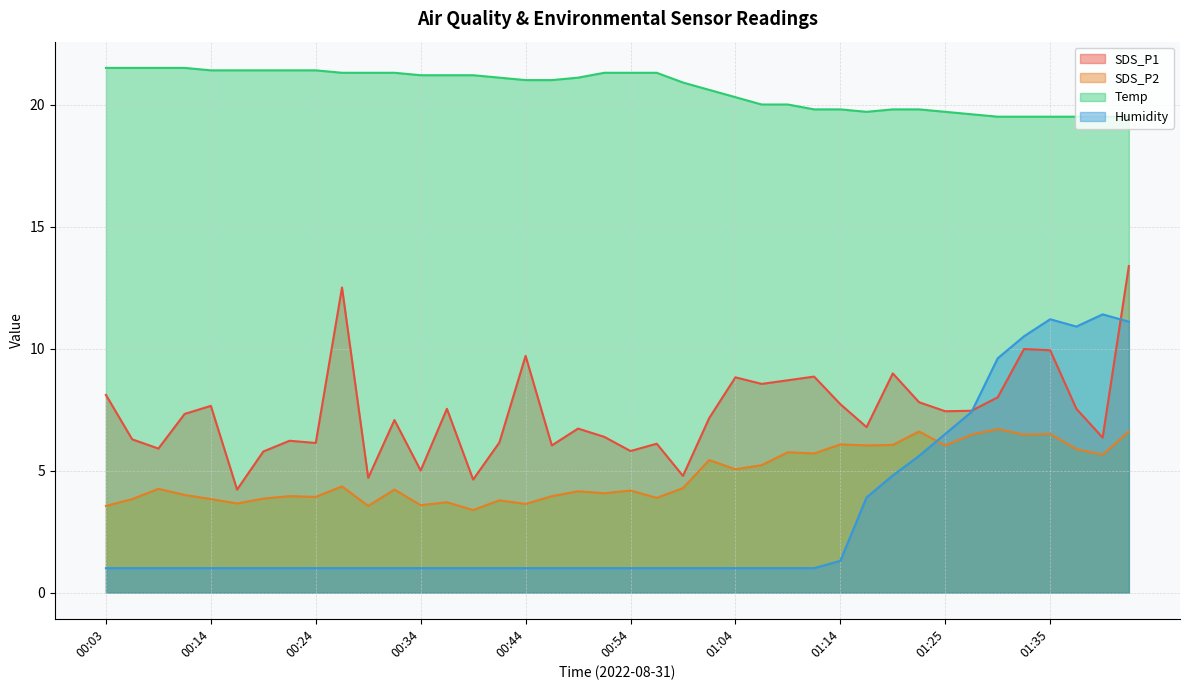

What are all the series names shown in the legend?

SDS_P1, SDS_P2, Temp, Humidity